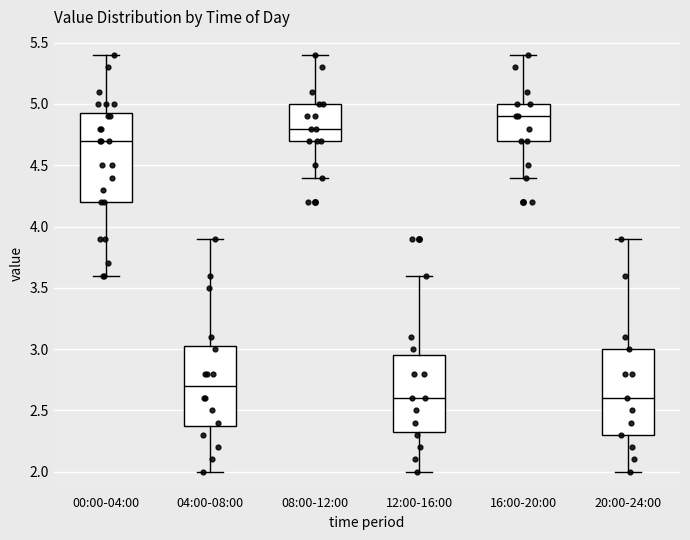

Reading left to right, read every box against the y-axis: the position of its median line, the range the box covers, and the ends of its whiskers. The values are not printed on the chart, so give them approximately, as read against the axis.

00:00-04:00: median 4.70, box 4.20 to 4.95, whiskers 3.60 to 5.40
04:00-08:00: median 2.70, box 2.40 to 3.05, whiskers 2.00 to 3.90
08:00-12:00: median 4.80, box 4.70 to 5.00, whiskers 4.40 to 5.40
12:00-16:00: median 2.60, box 2.35 to 2.95, whiskers 2.00 to 3.60
16:00-20:00: median 4.90, box 4.70 to 5.00, whiskers 4.40 to 5.40
20:00-24:00: median 2.60, box 2.30 to 3.00, whiskers 2.00 to 3.90